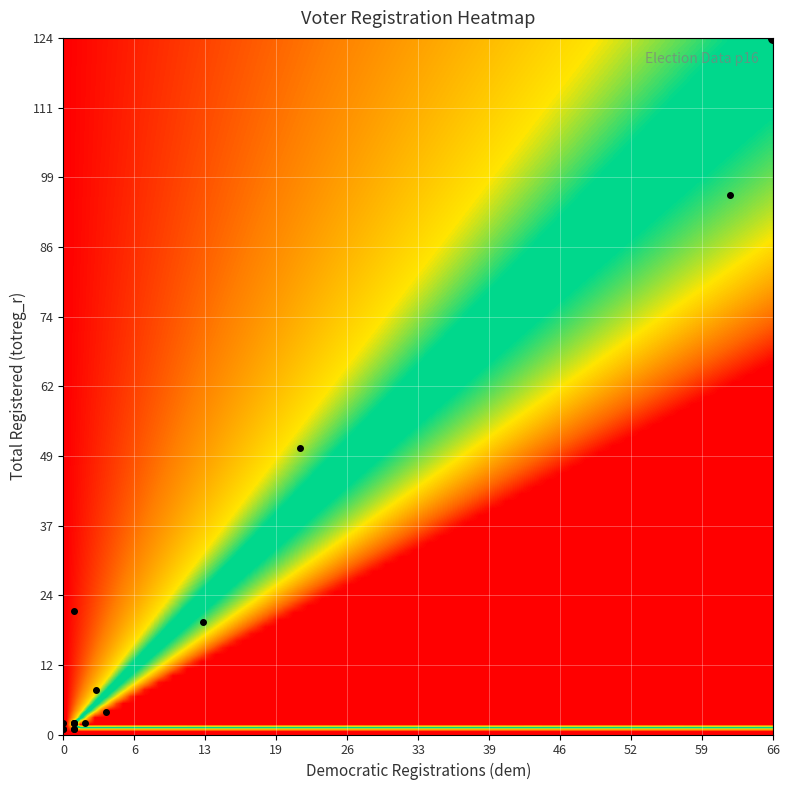

Reading left to right, transcribe all the data shown in this chart.

130003: 22	1	20
130005: 96	62	24
130006: 20	13	4
130007: 2	0	2
135101: 2	1	0
135102: 4	4	0
135106: 2	1	1
135134: 1	0	1
135318: 124	66	34
145005: 2	2	0
185003: 8	3	4
220003: 1	1	0
220004: 2	1	1
220006: 1	0	0
235214: 51	22	26
235322: 1	1	0